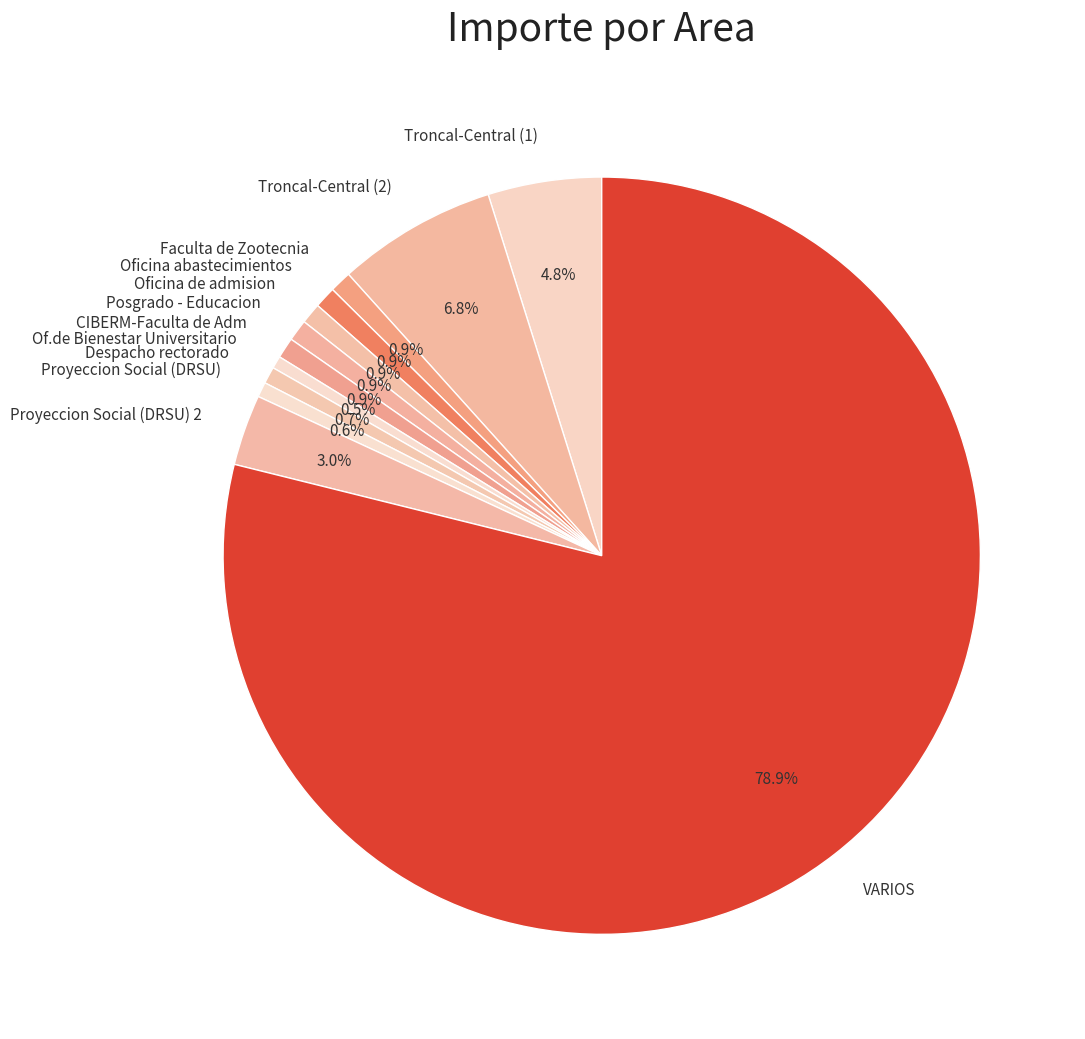

Is it true that Oficina de admision is 1% of the pie?

True